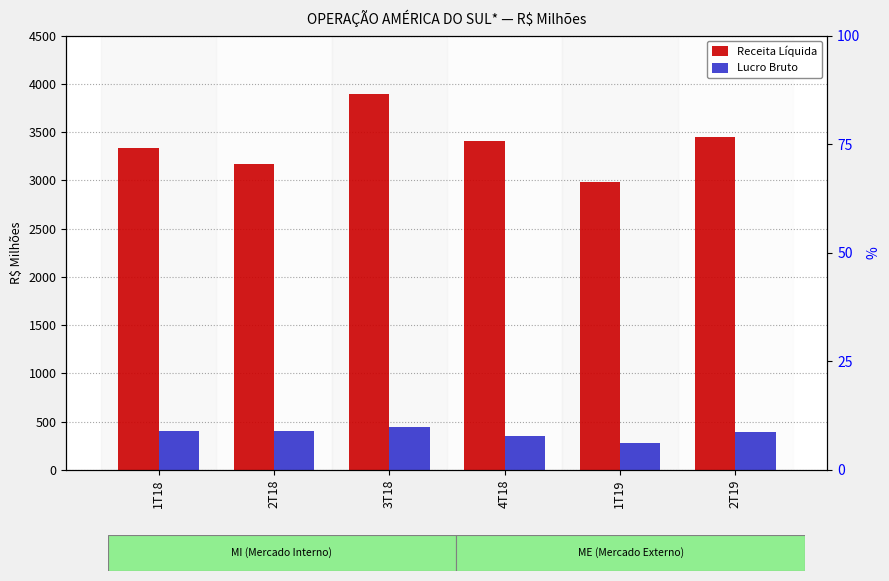

What is the average value of the Lucro Bruto series?

378.0